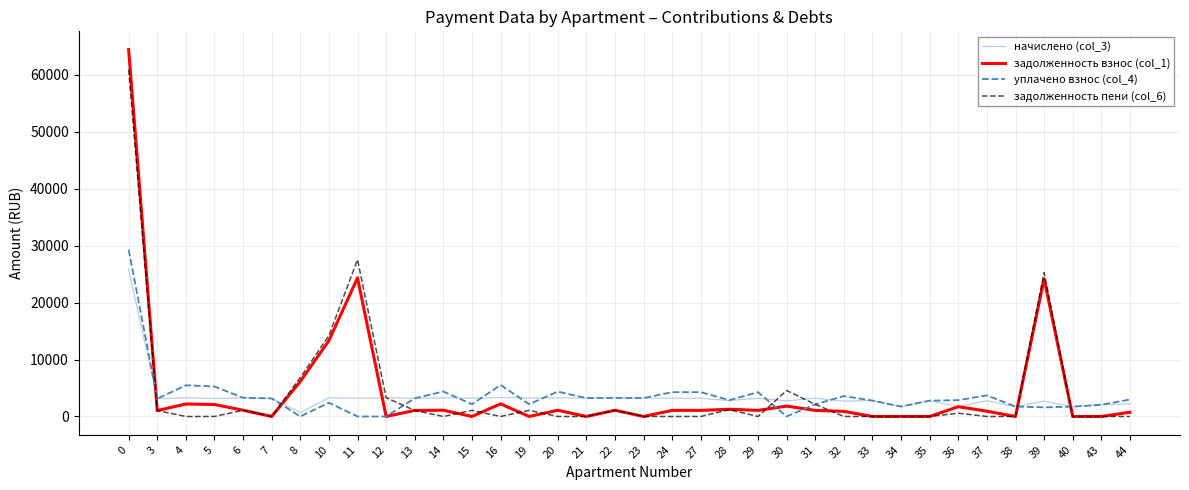

Rank the series by their maximum value, from highest to lowest.

задолженность взнос (col_1), задолженность пени (col_6), уплачено взнос (col_4), начислено (col_3)